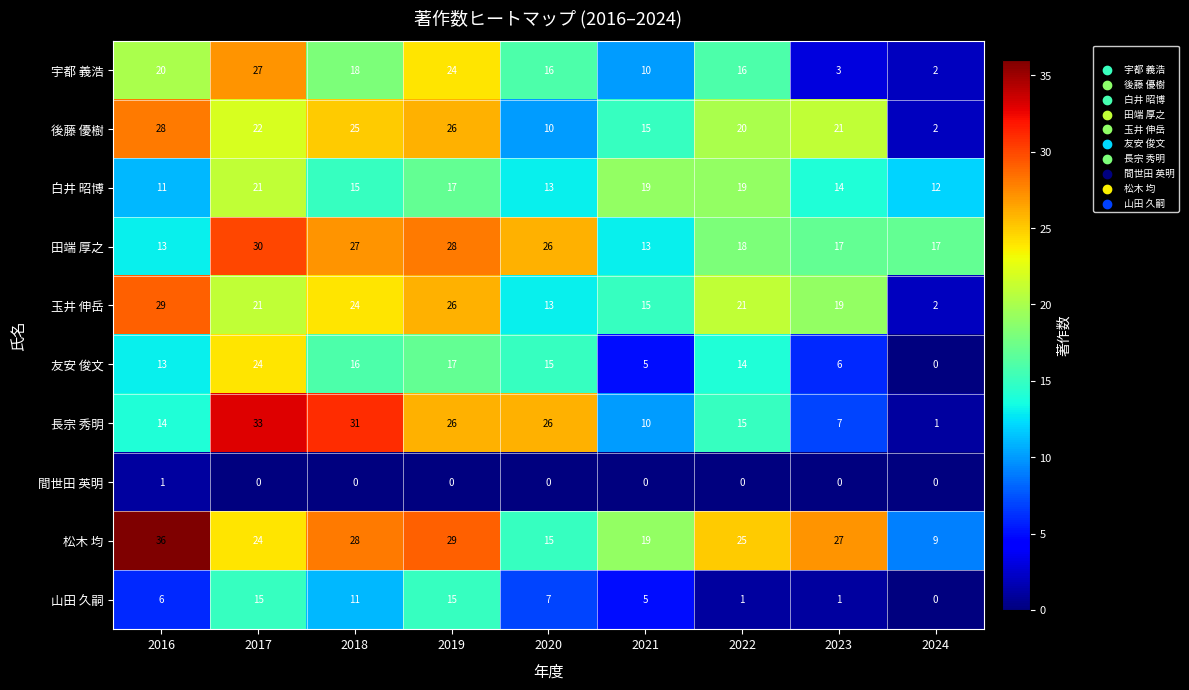

Which series has the widest spread of values?

長宗 秀明